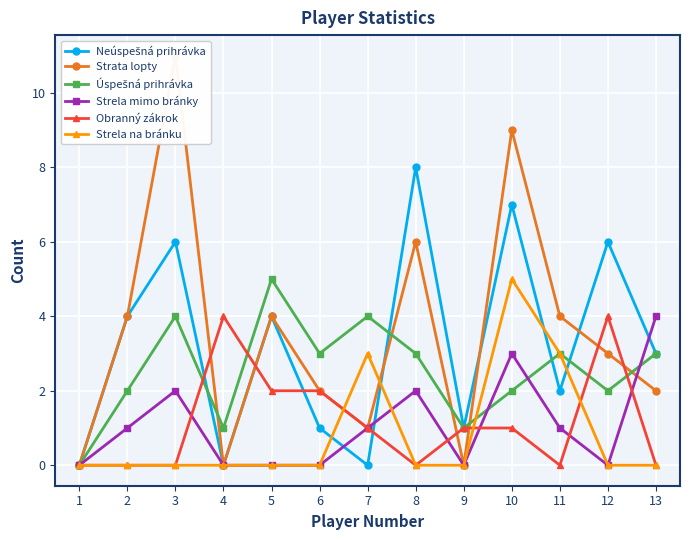

How many data points does each series have?

13